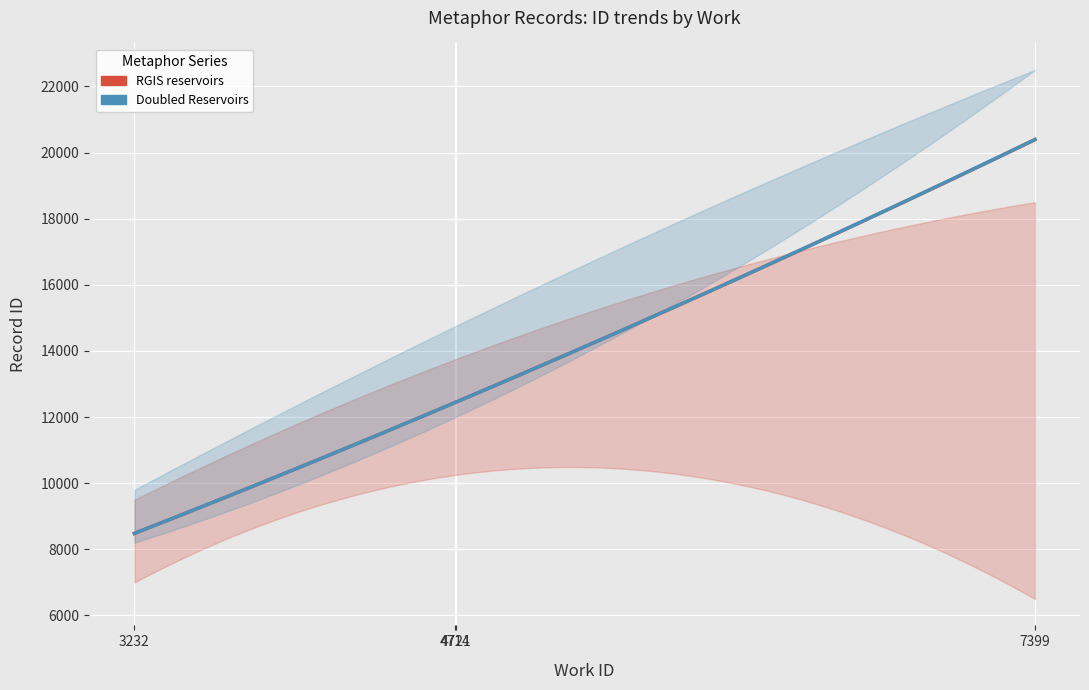

What are all the series names shown in the legend?

RGIS reservoirs, Doubled Reservoirs